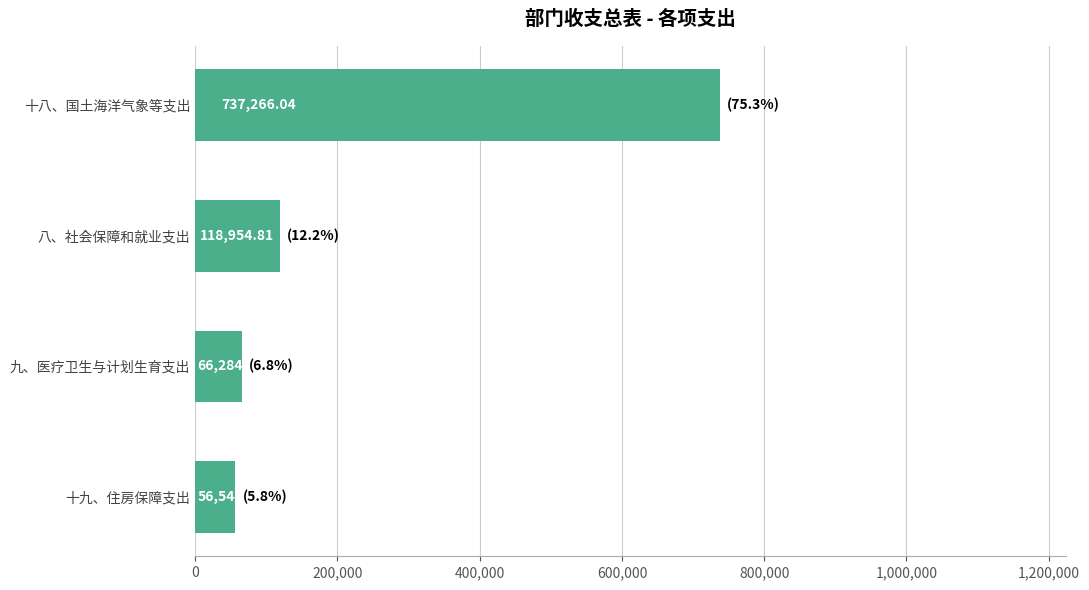

What is the average value?

244762.4